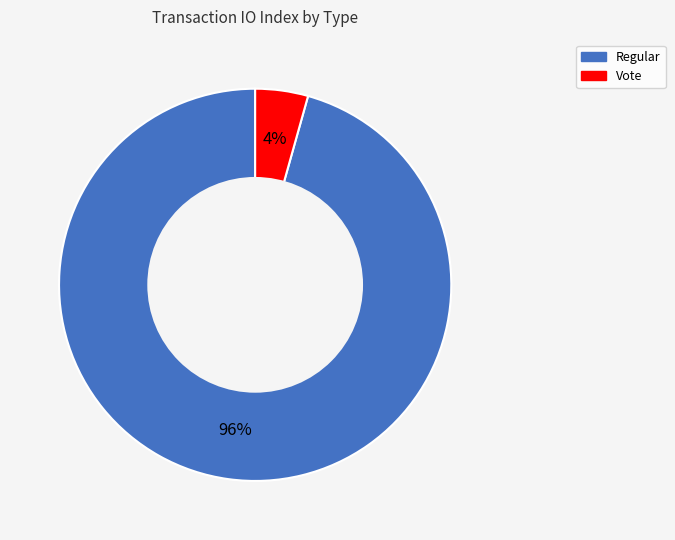

How many segments does this pie chart have?

2